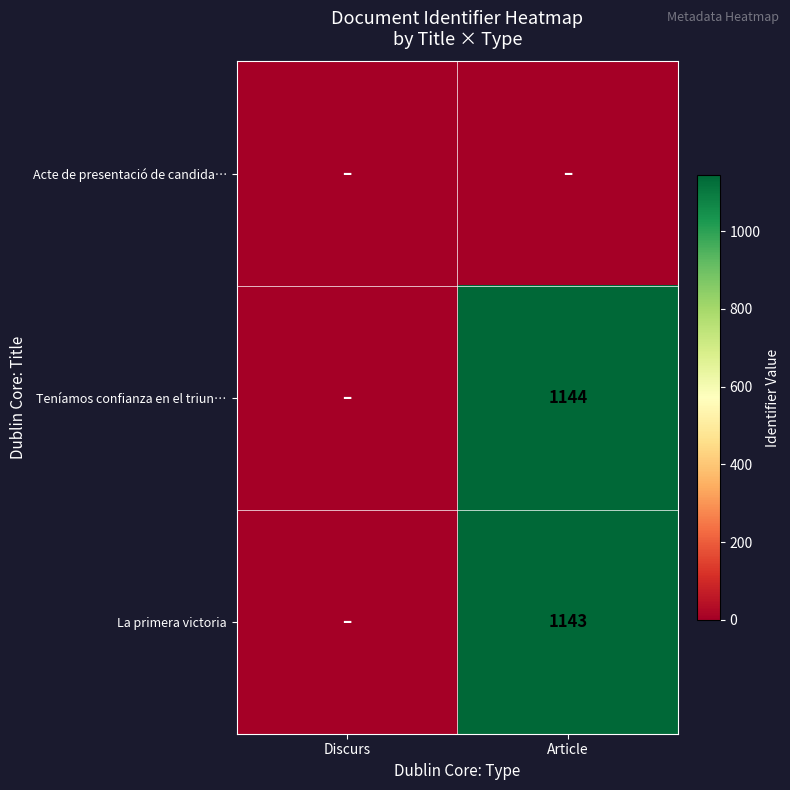

True or false: La primera victoria has a value of 682 at Article.

False